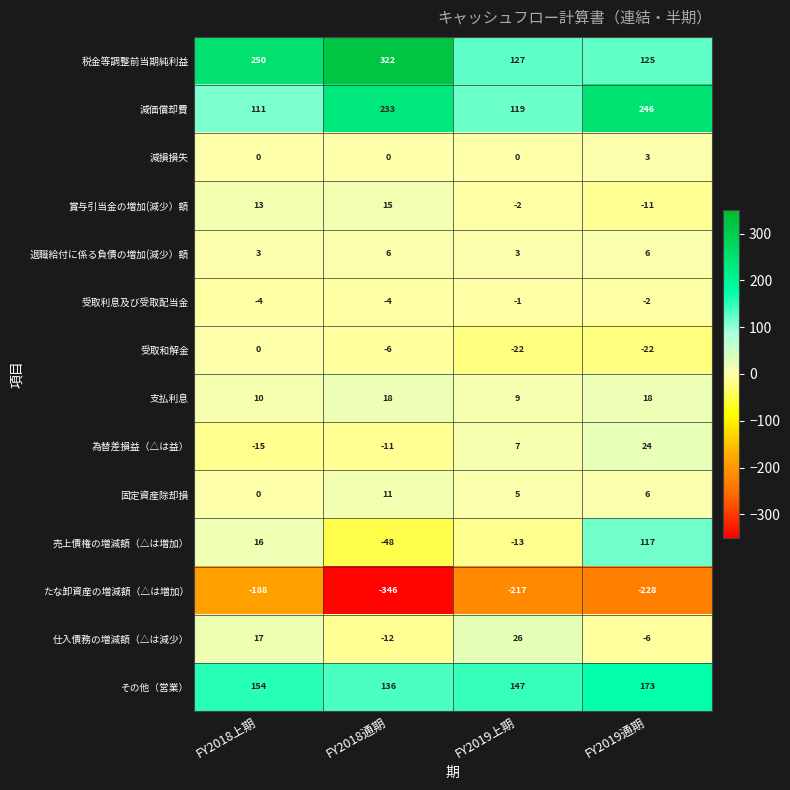

Which series has the largest total across all categories?

税金等調整前当期純利益